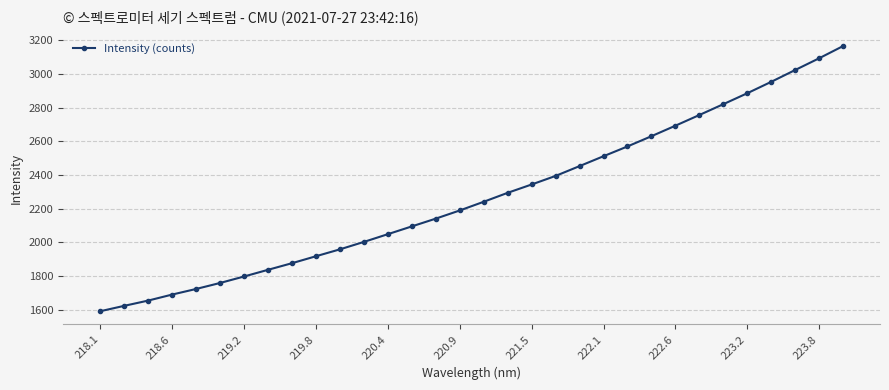

How many series are shown in this chart?

1